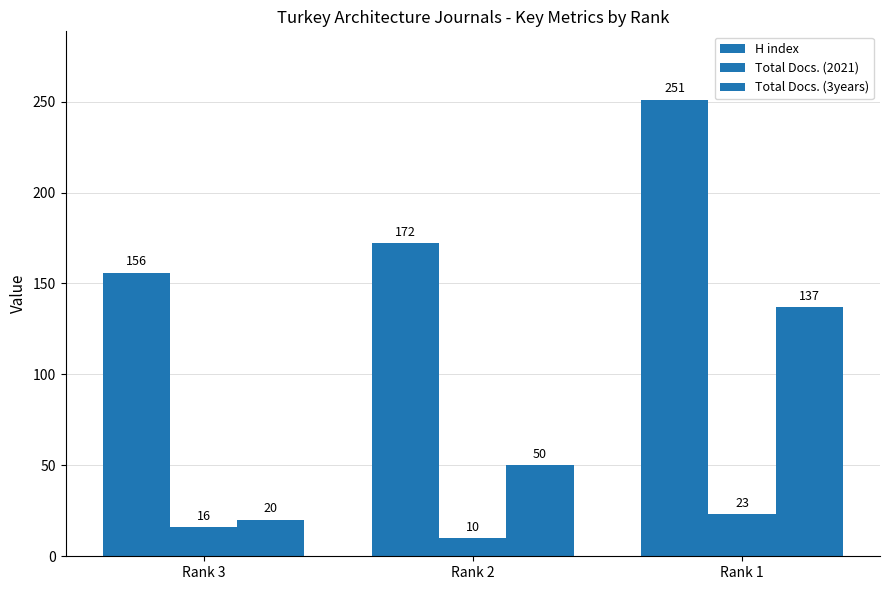

Between Rank 3 and Rank 2, which series saw the biggest shift?

Total Docs. (3years)